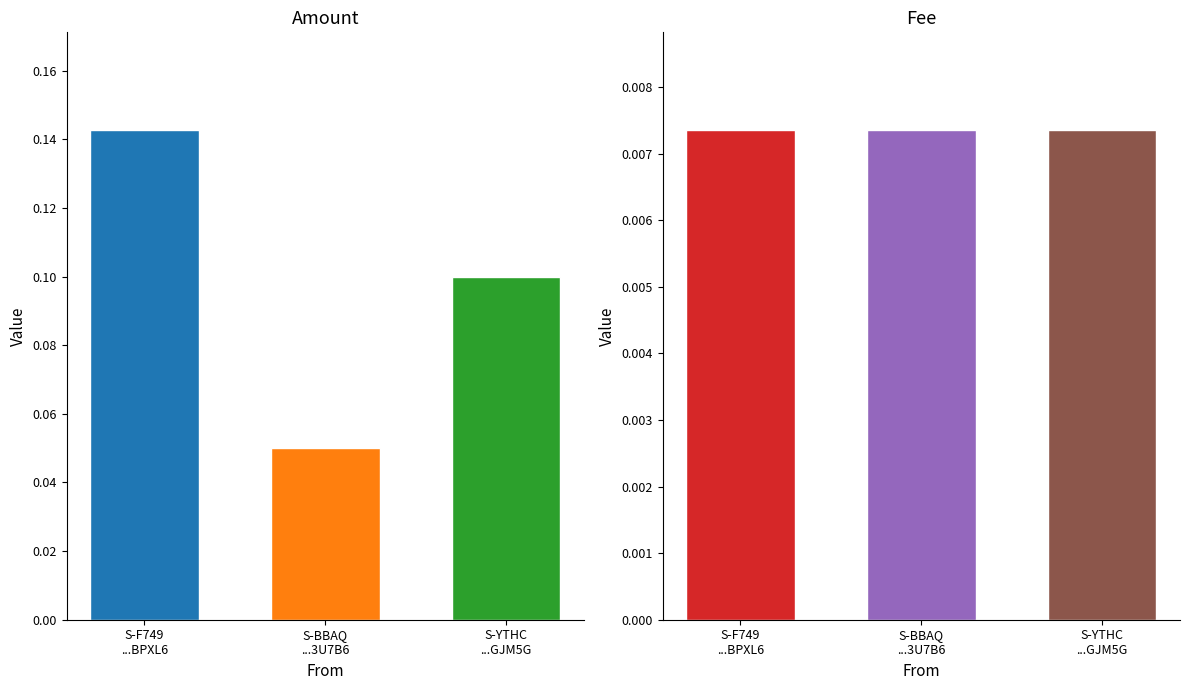

Reading left to right, transcribe all the data shown in this chart.

Amount: 0.1	0.1	0.1
Fee: 0.0	0.0	0.0